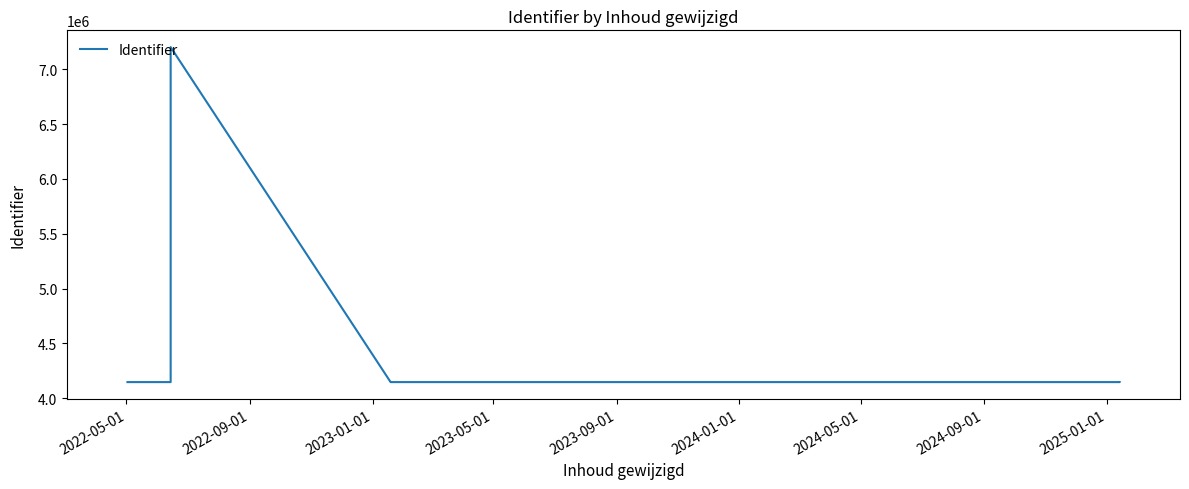

Is this an area chart (filled region under the line)?

No